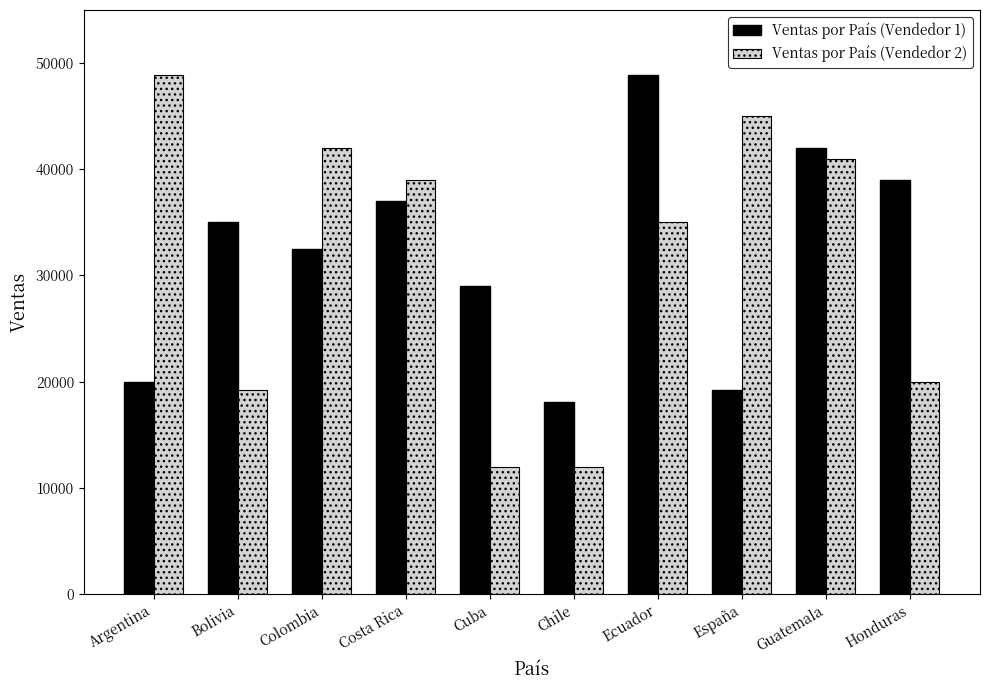

At which category is the sum across all series the highest?

Ecuador